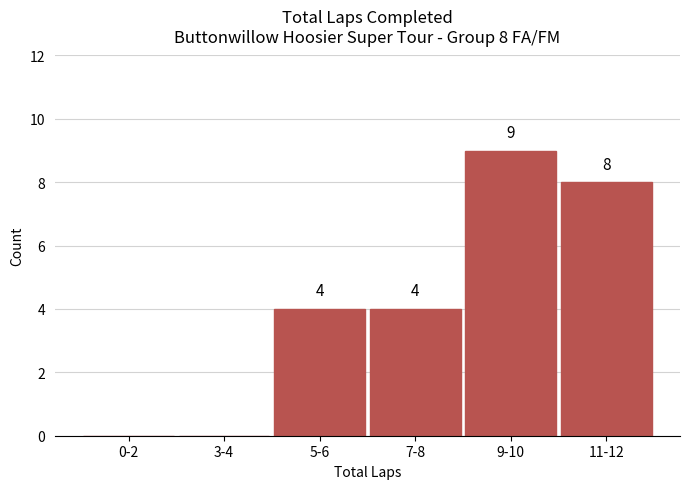

Reading left to right, what are all the values shown in this chart?

0-2=0	3-4=0	5-6=4	7-8=4	9-10=9	11-12=8